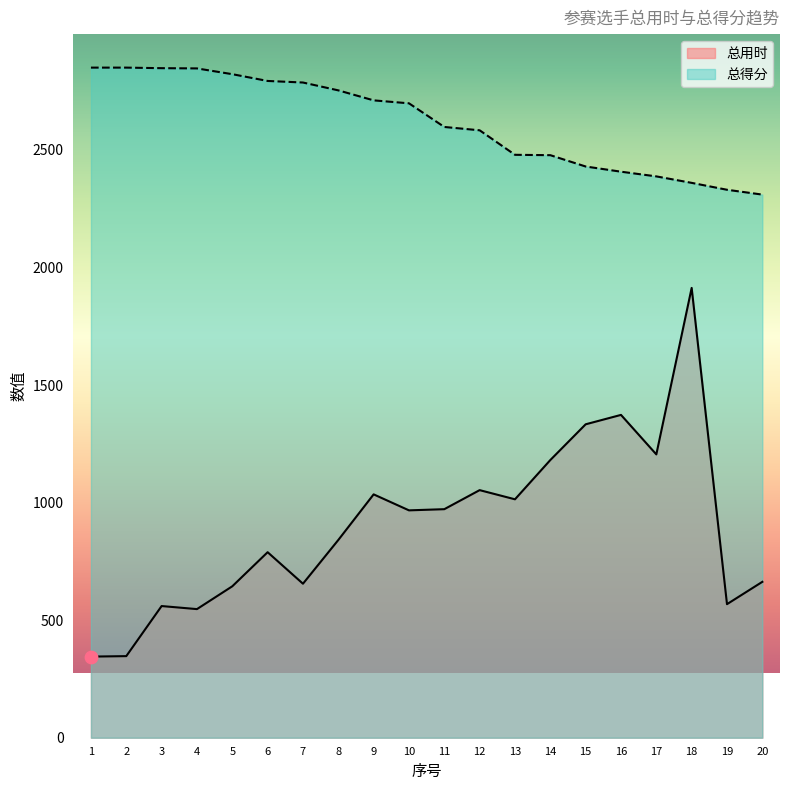

Which series has the widest spread of Y values?

总用时